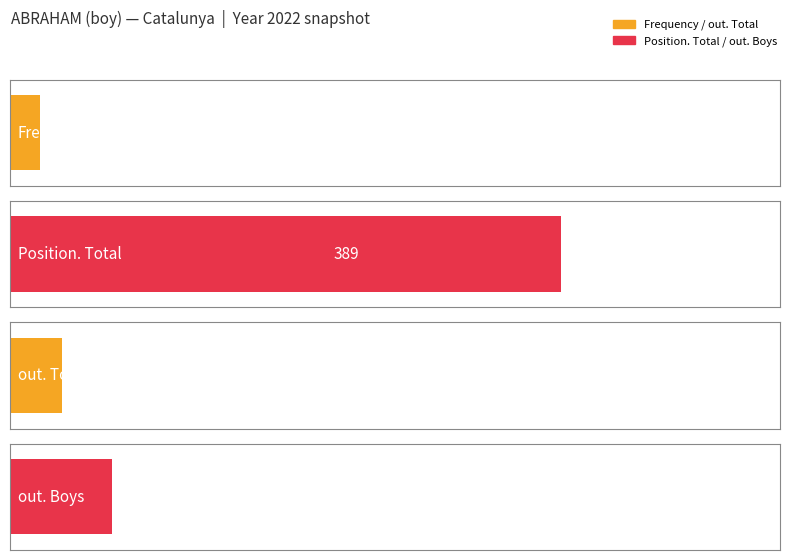

What is the difference between the maximum and minimum values in the Frequency series?

31